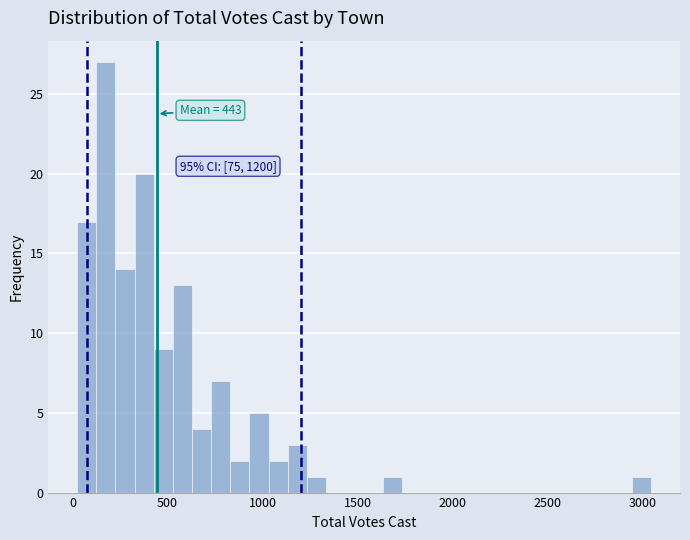

Read against the x-axis, roughly where is the centre of the tallest bar?

200